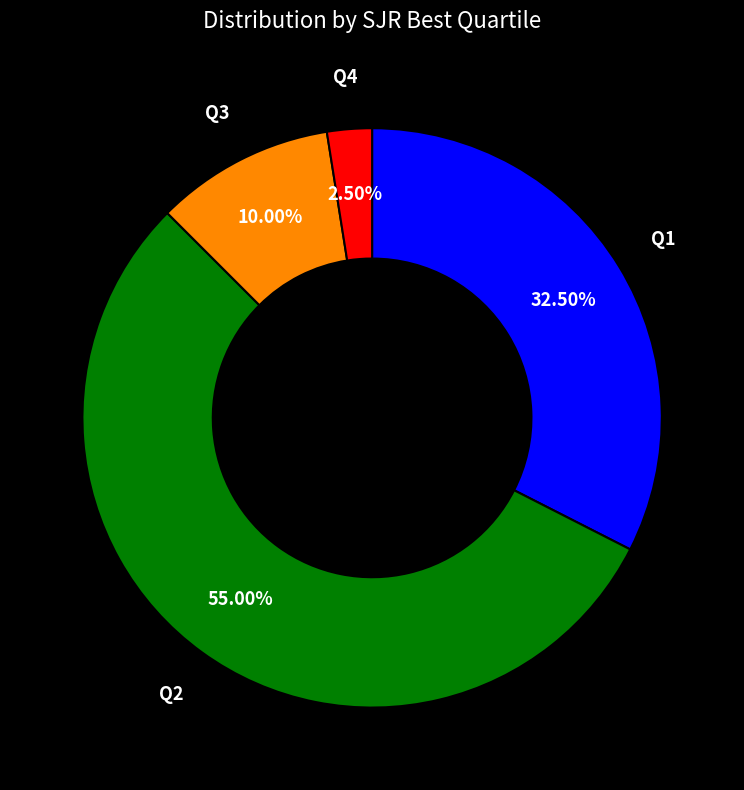

Which has a higher value, Q4 or Q3?

Q3